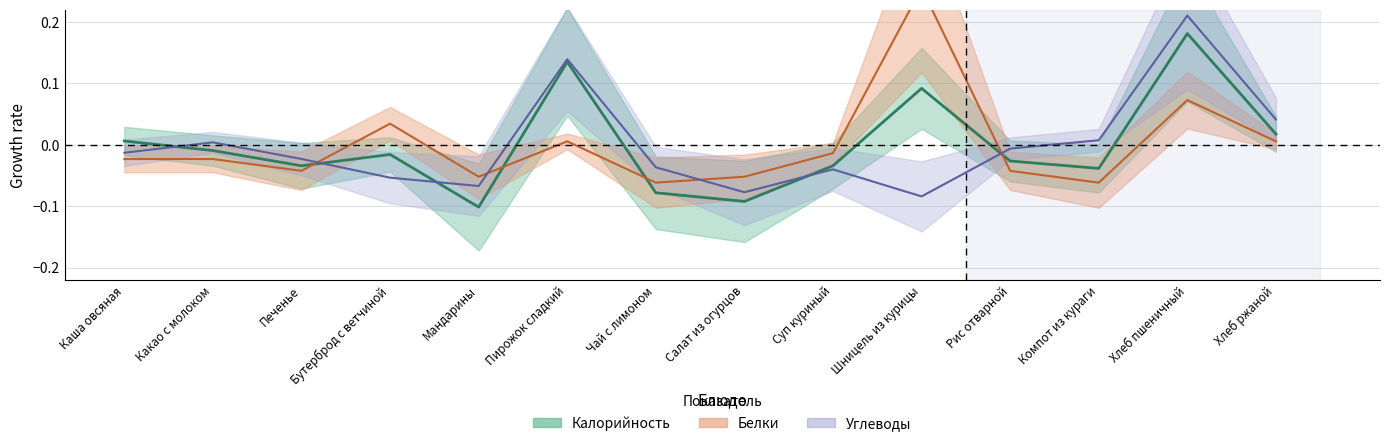

In Калорийность, how many points are higher than both neighbors (excluding endpoints)?

4